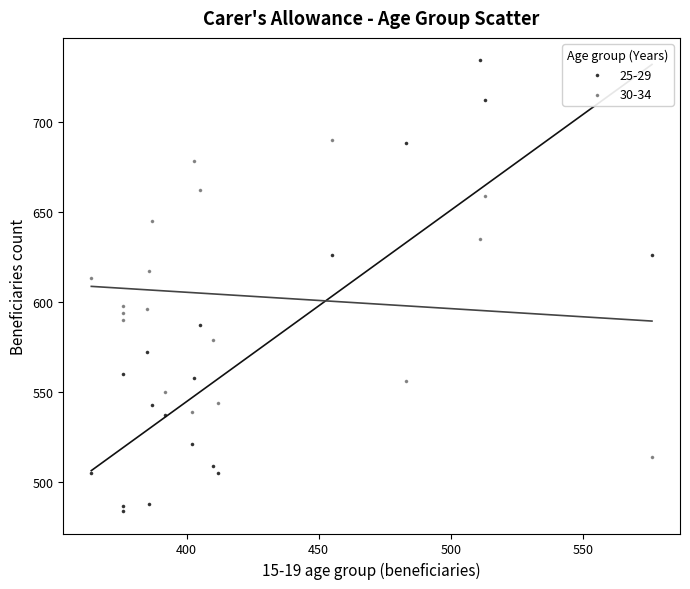

Which series contains the highest Y value?

25-29